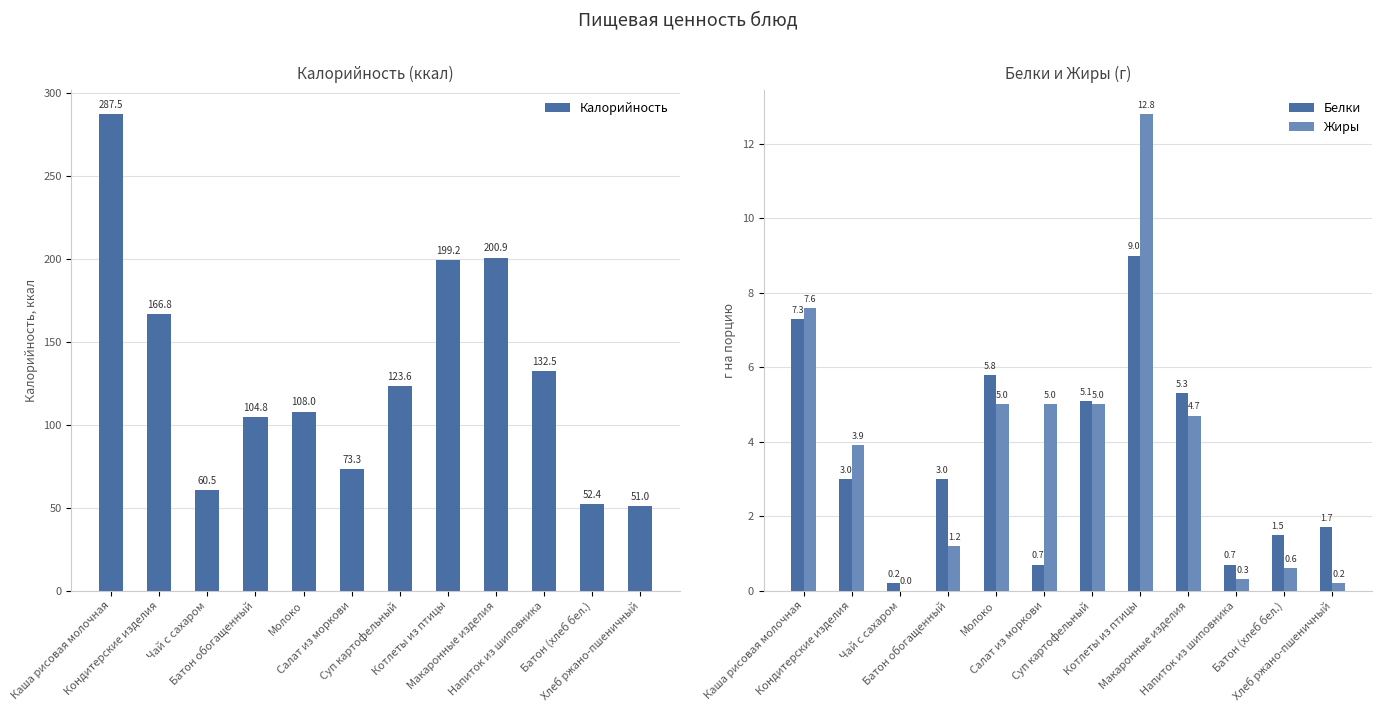

List the labels in order of Белки value, largest first.

Котлеты из птицы, Каша рисовая молочная, Молоко, Макаронные изделия, Суп картофельный, Кондитерские изделия, Батон обогащенный, Хлеб ржано-пшеничный, Батон (хлеб бел.), Салат из моркови, Напиток из шиповника, Чай с сахаром